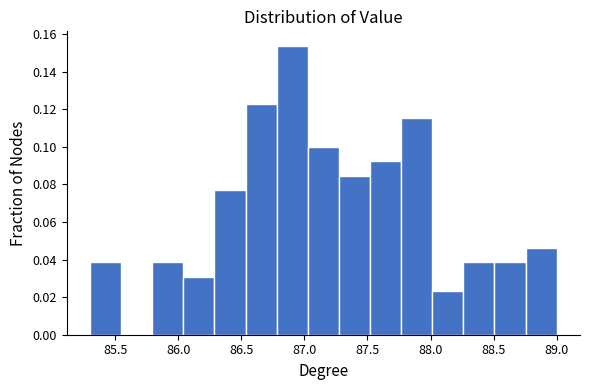

Which range on the x-axis has the tallest bar?

86.80 to 87.05